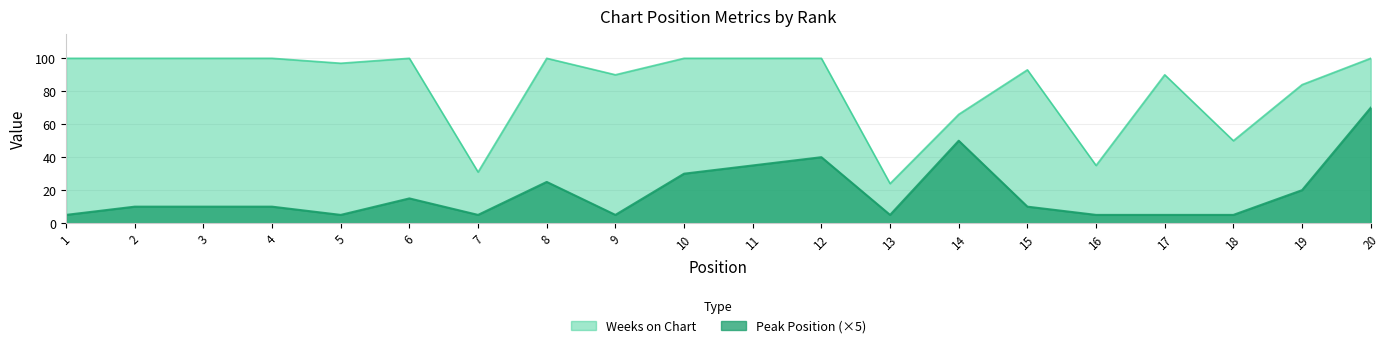

How many lines are shown in the chart?

2